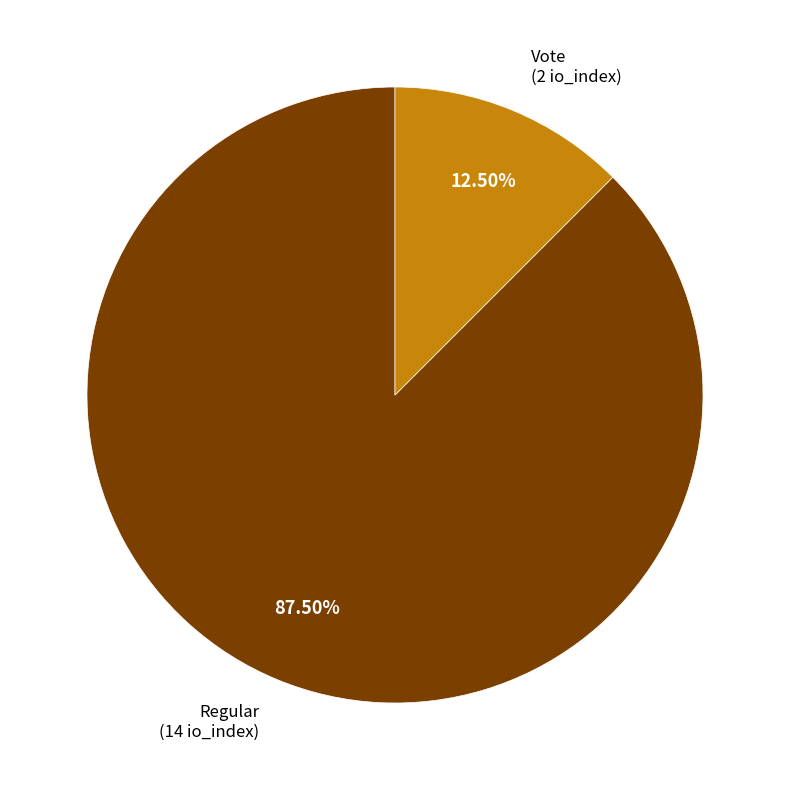

Is there any slice that represents more than half of the pie?

Yes